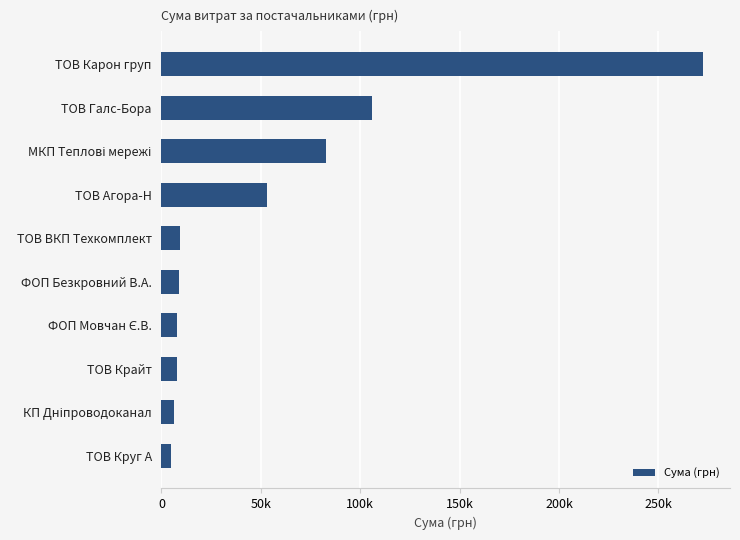

What is the smallest value displayed?

4802.1